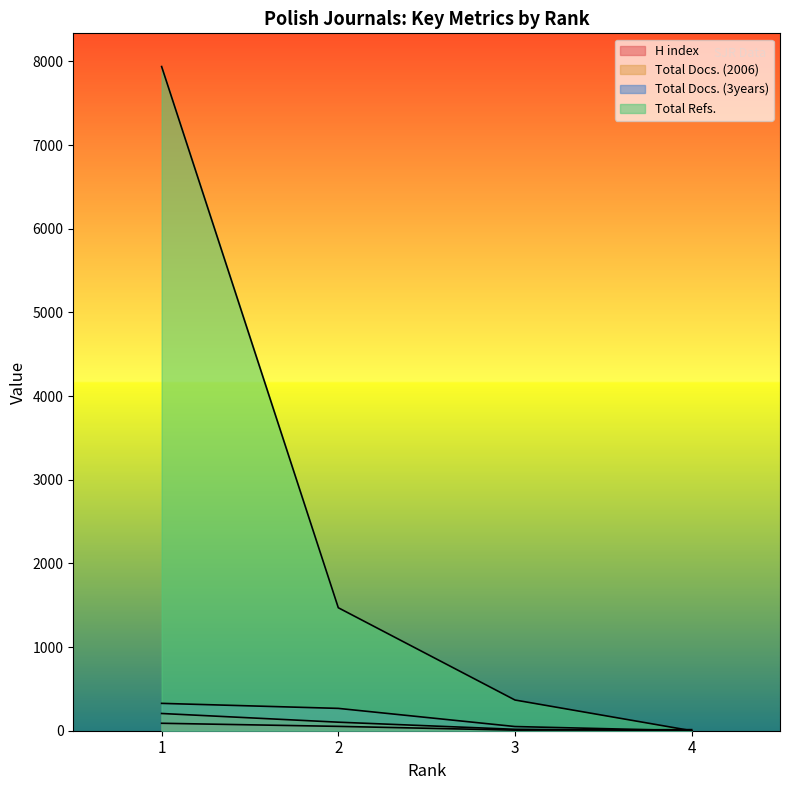

Which category has the lowest value in the Total Docs. (3years) series?

4